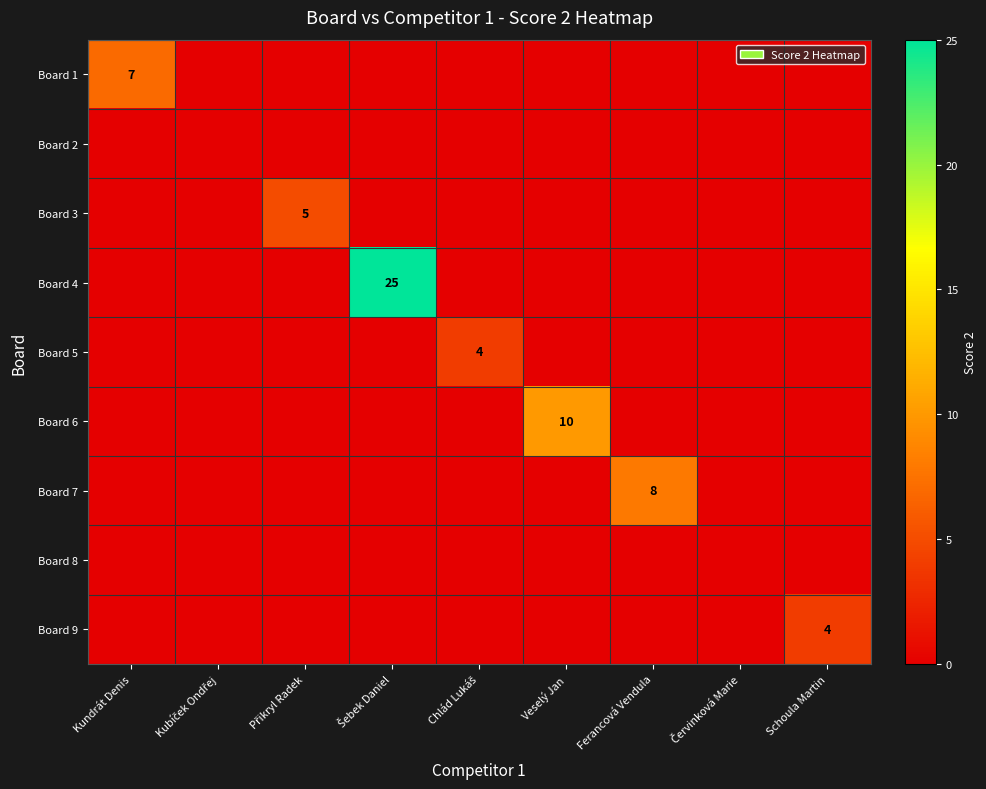

The Board 9 series shows 5 at Schoula Martin. True or false?

False